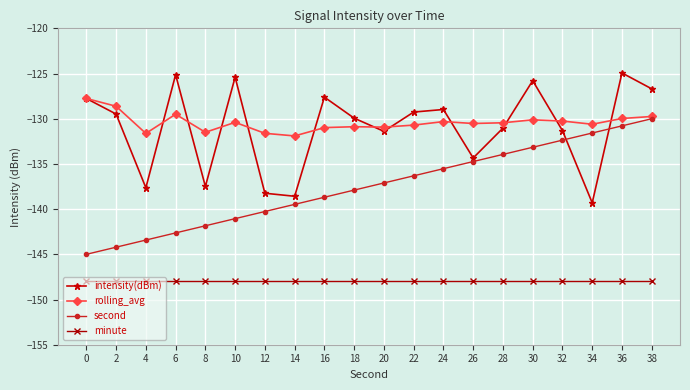

How many categories are shown in the chart?

20